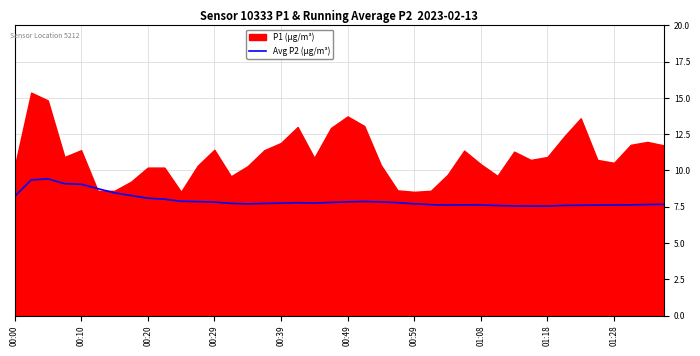

What is the change in value from 00:59 to 11?

-0.6